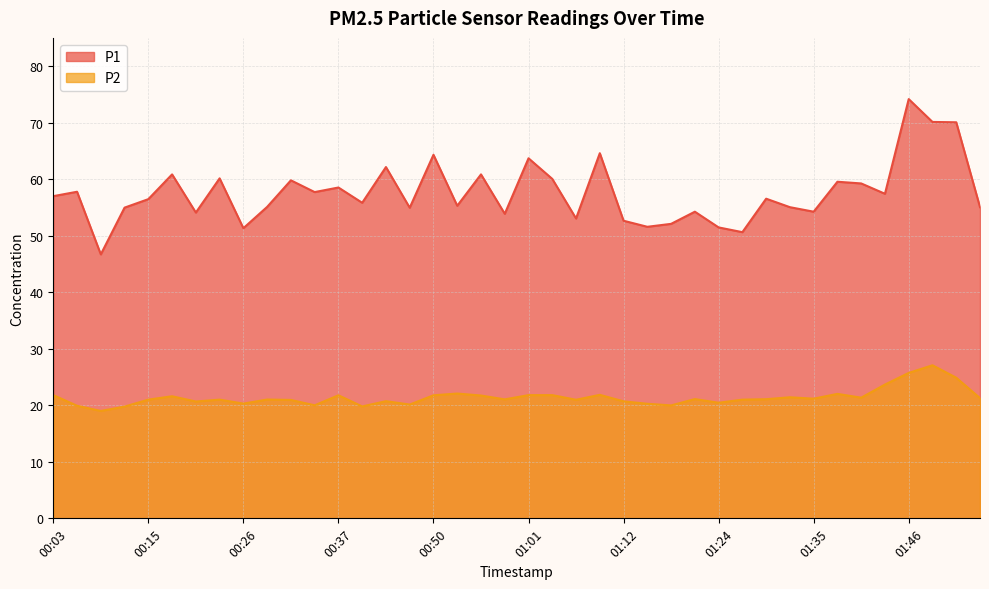

True or false: P1 and P2 cross at least once.

False